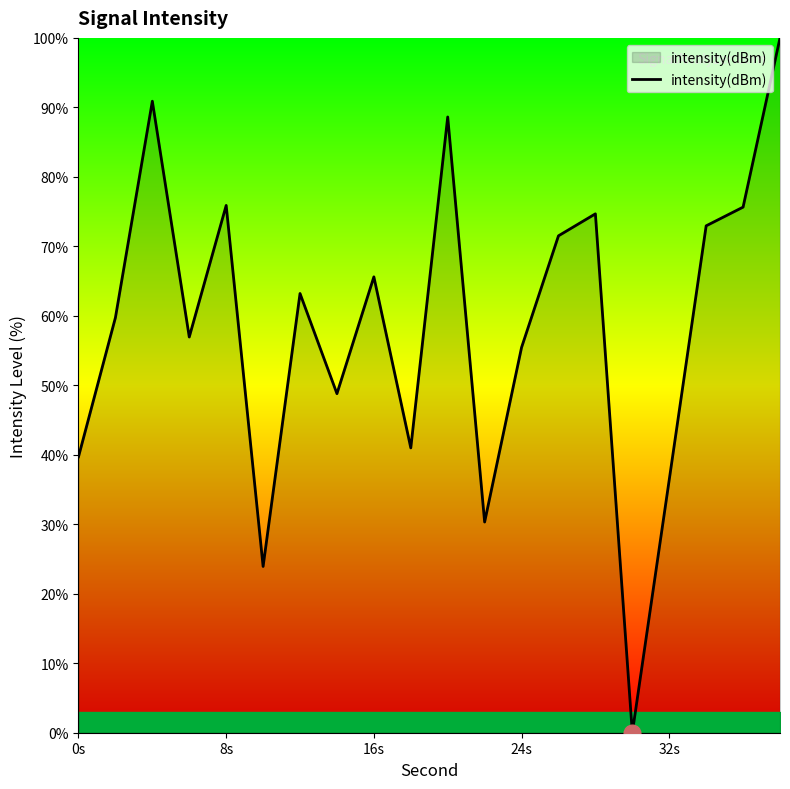

What is the greatest value displayed?

100.0